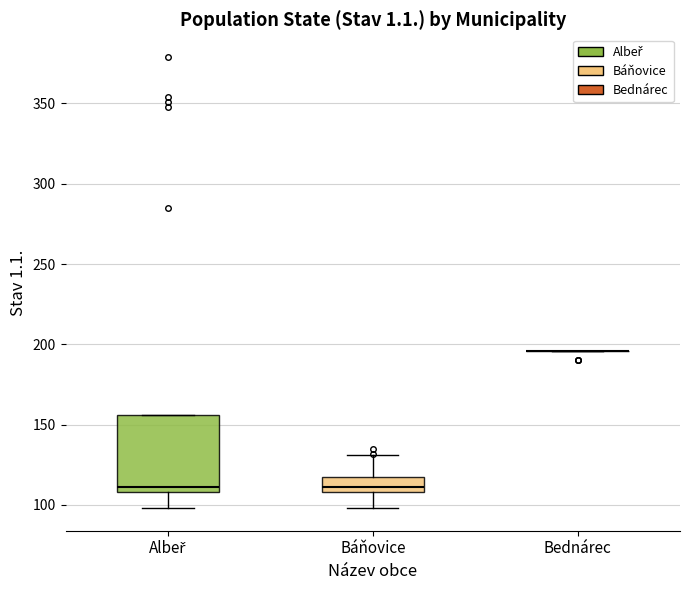

Reading left to right, read every box against the y-axis: the position of its median line, the range the box covers, and the ends of its whiskers. The values are not printed on the chart, so give them approximately, as read against the axis.

Albeř: median 110 (just above the box's lower edge), box 110 to 155, whiskers 100 to 155
Báňovice: median 110 (just above the box's lower edge), box 110 to 115, whiskers 100 to 130
Bednárec: box collapsed to a line at 195, whiskers 195 to 195